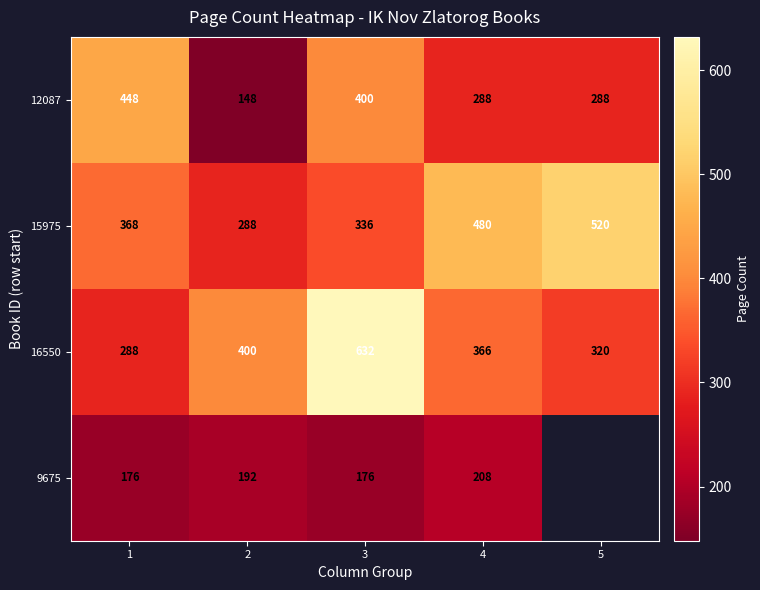

Which has a higher value, 3 or 2?

3